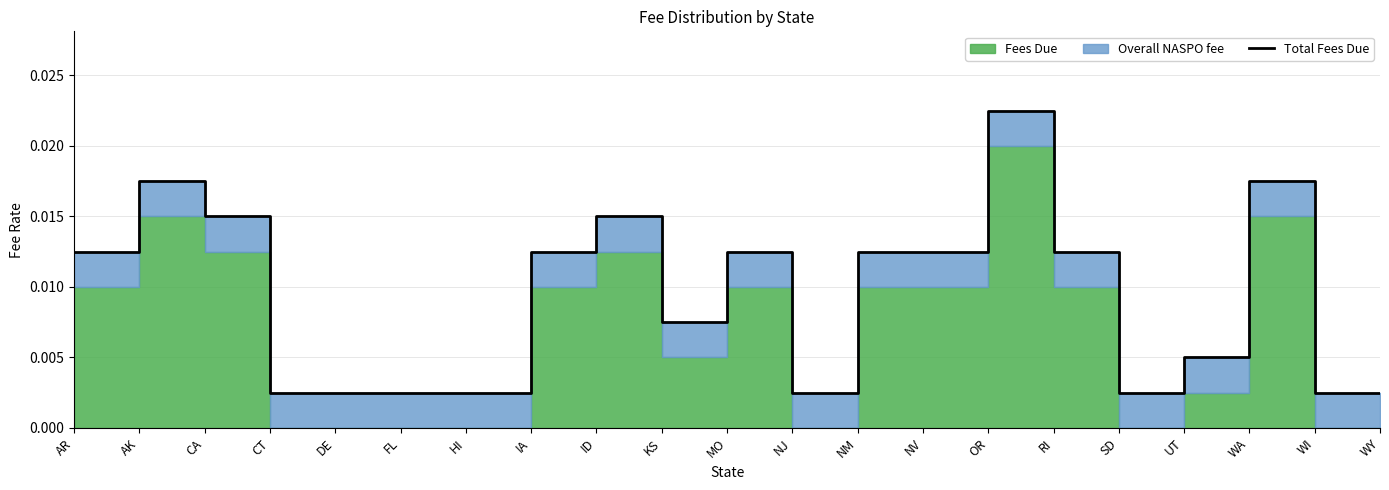

Where is the data nearest to the value 0?

CT